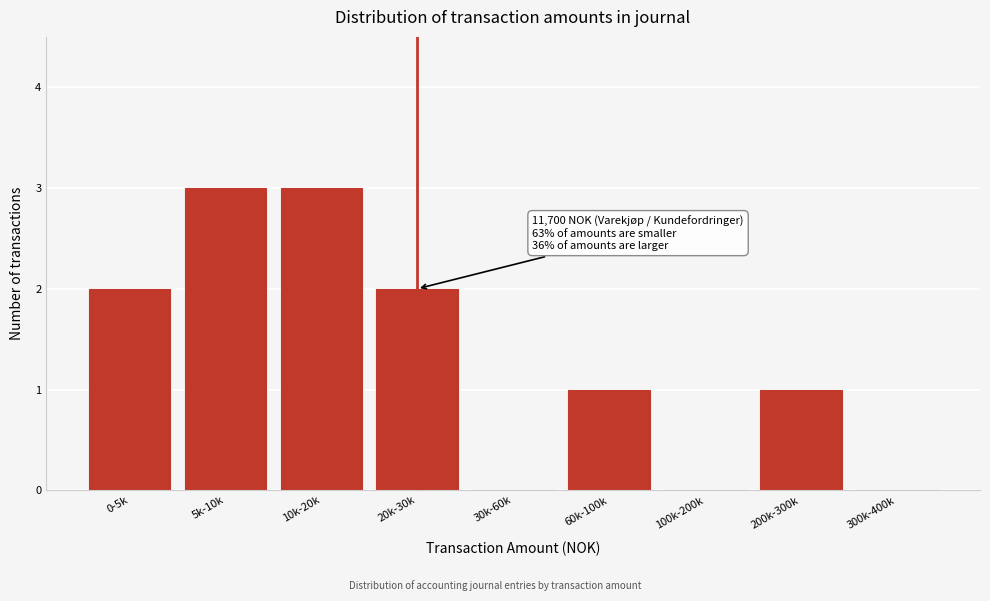

Reading right to left, extract all data points from this chart.

300k-400k=0	200k-300k=1	100k-200k=0	60k-100k=1	30k-60k=0	20k-30k=2	10k-20k=3	5k-10k=3	0-5k=2